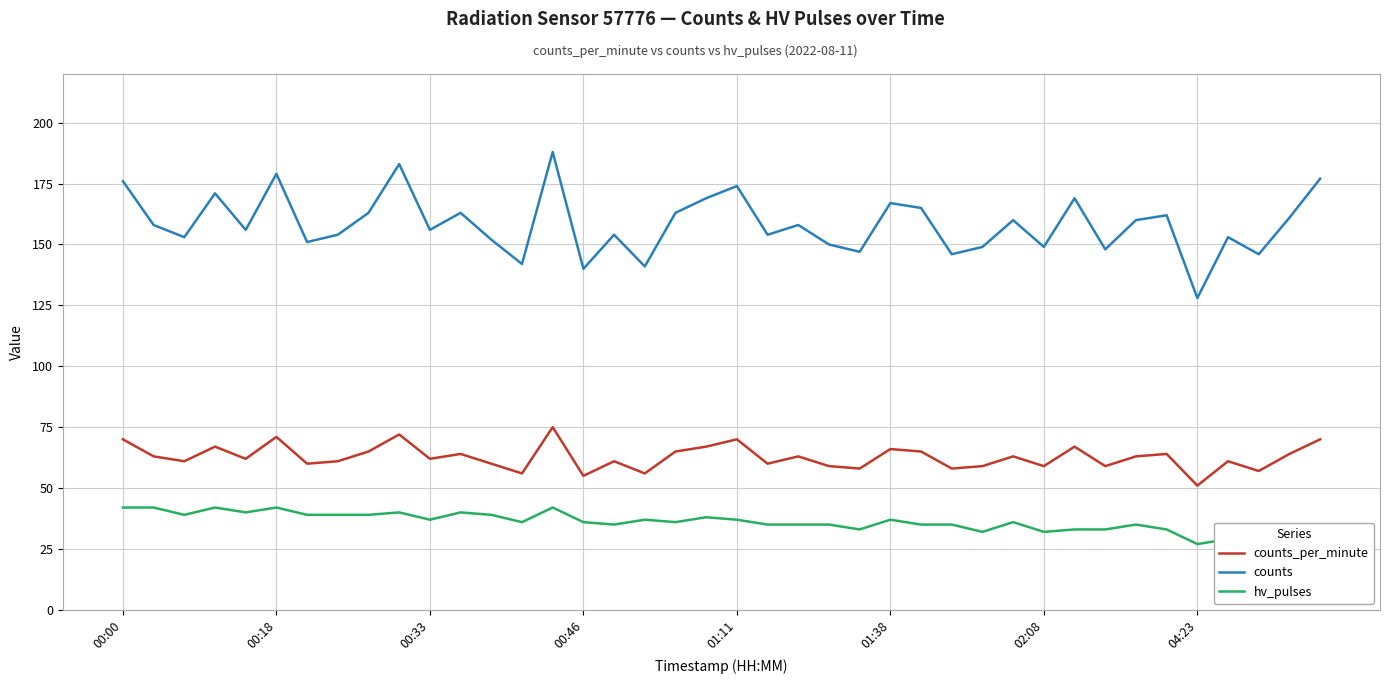

True or false: counts_per_minute has a value of 38 at 01:11.

False